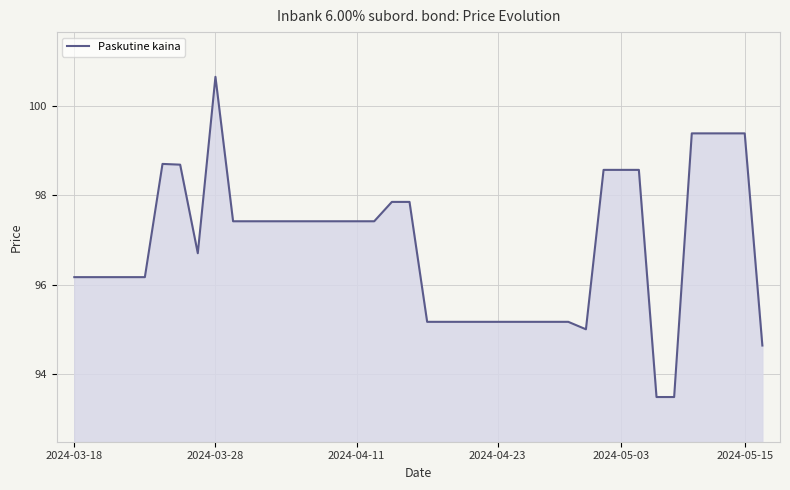

What is the minimum value shown in the chart?

93.5